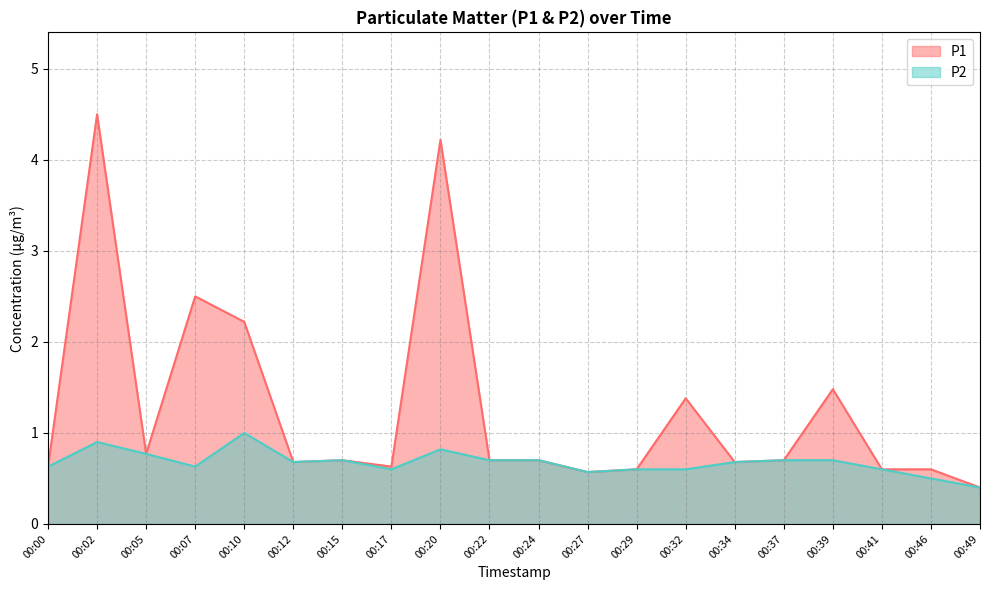

At which category does P2 reach its first local valley?

00:07